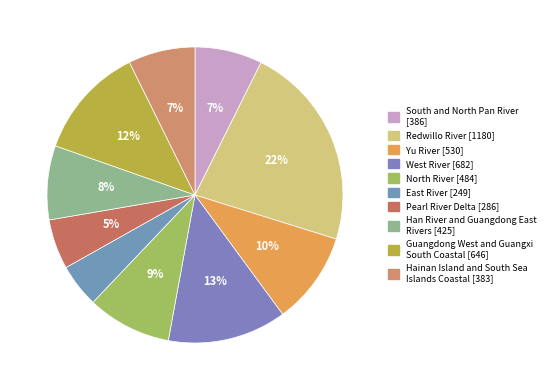

To the nearest percent, what is the average slice percentage?

10%